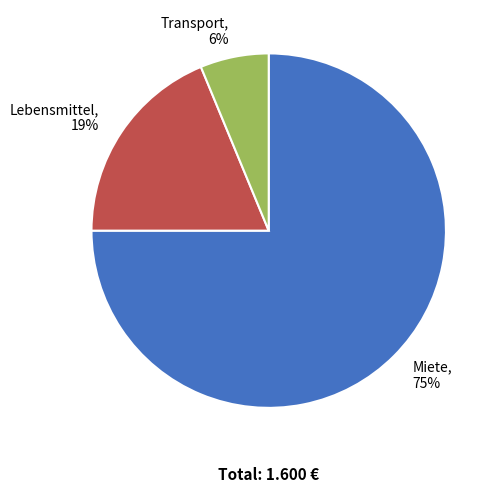

True or false: Lebensmittel accounts for 31% of the total.

False